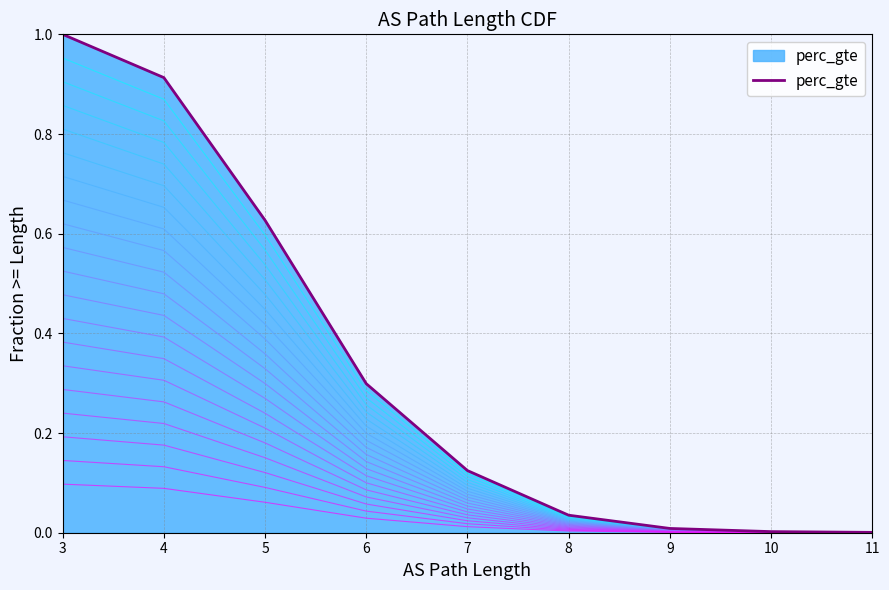

What is the sum of all values?

3.0